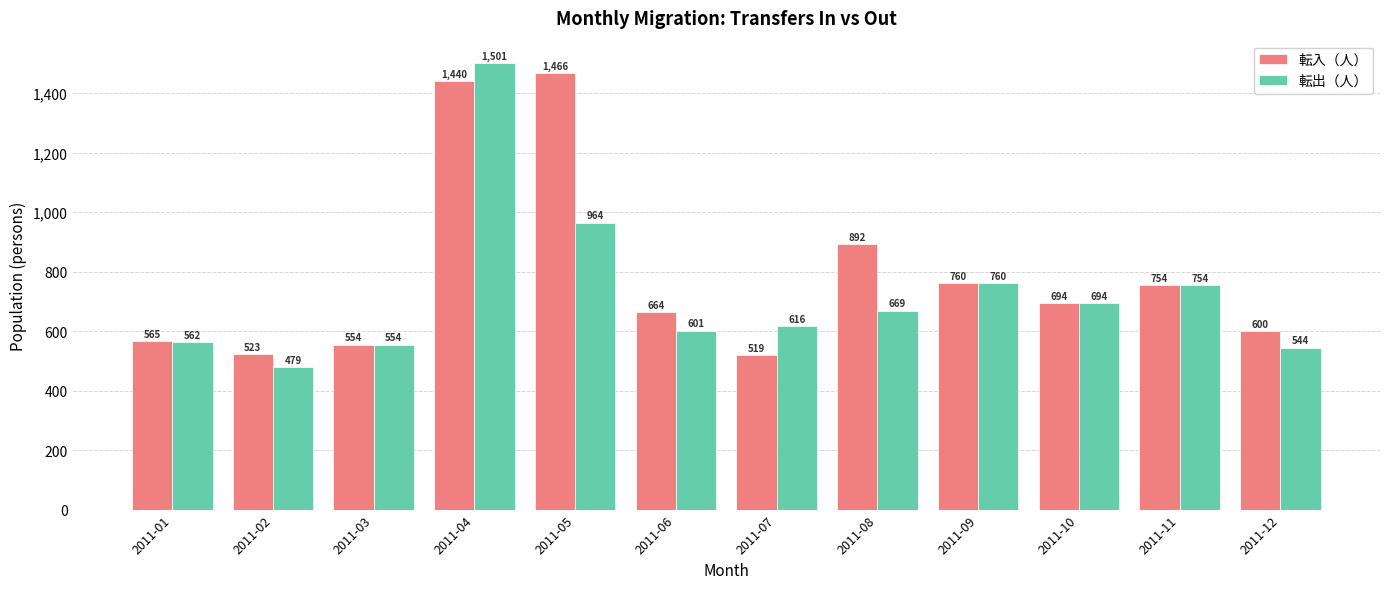

What value does the 転入（人） series have at 2011-06, to the nearest 10?

660